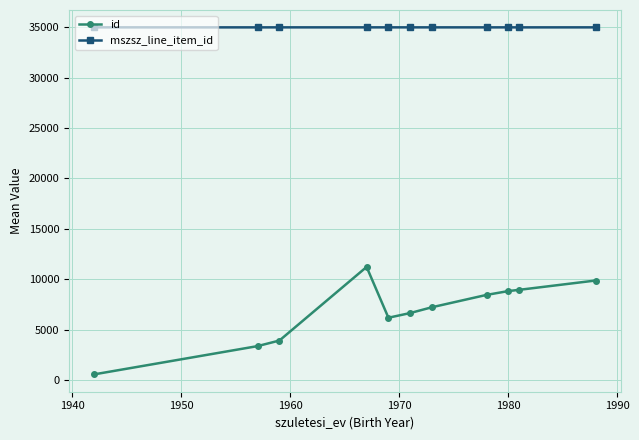

At how many categories does at least one series exceed 11549?

11